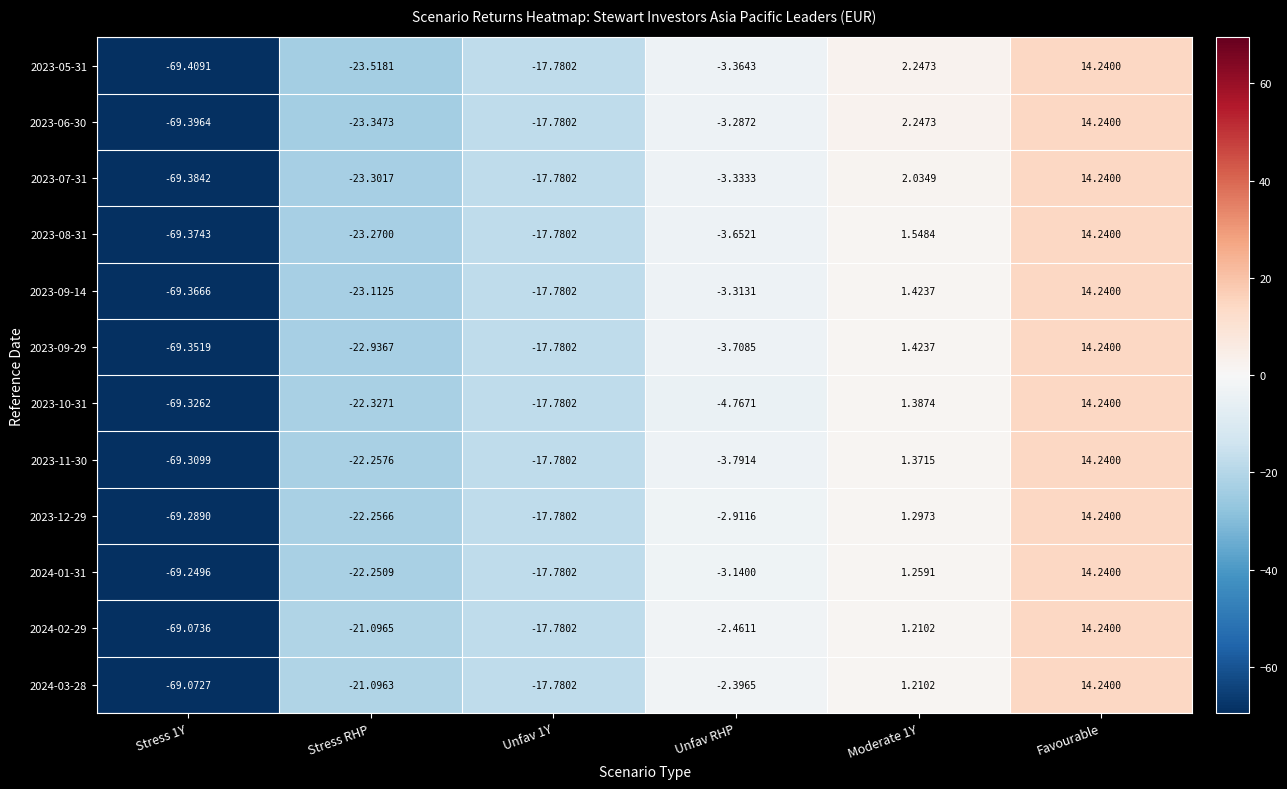

What is the total value across all series at Stress RHP?

-270.8